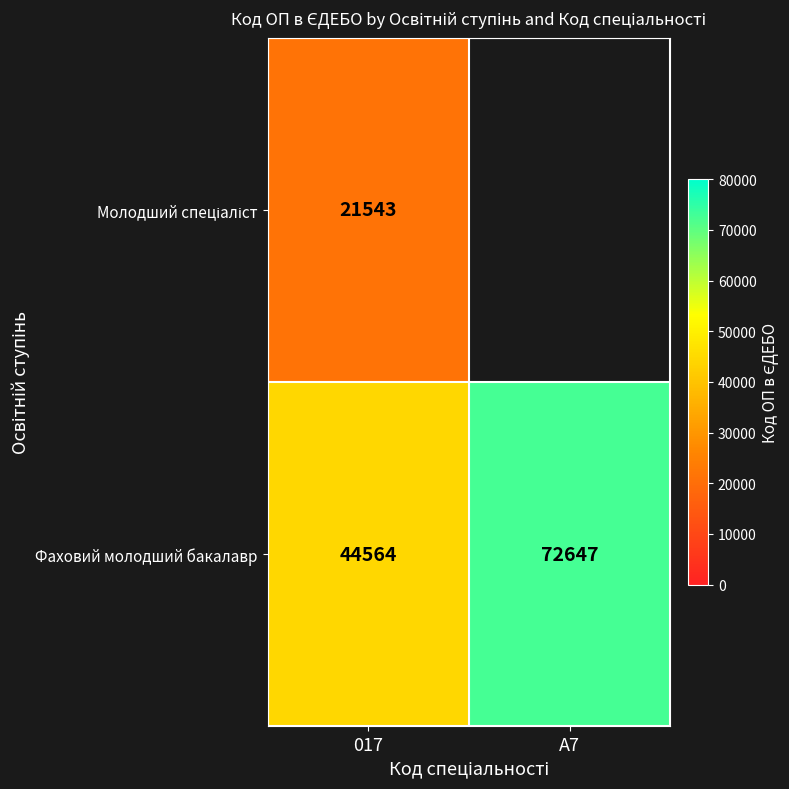

What is the maximum value shown in the chart?

72647.0